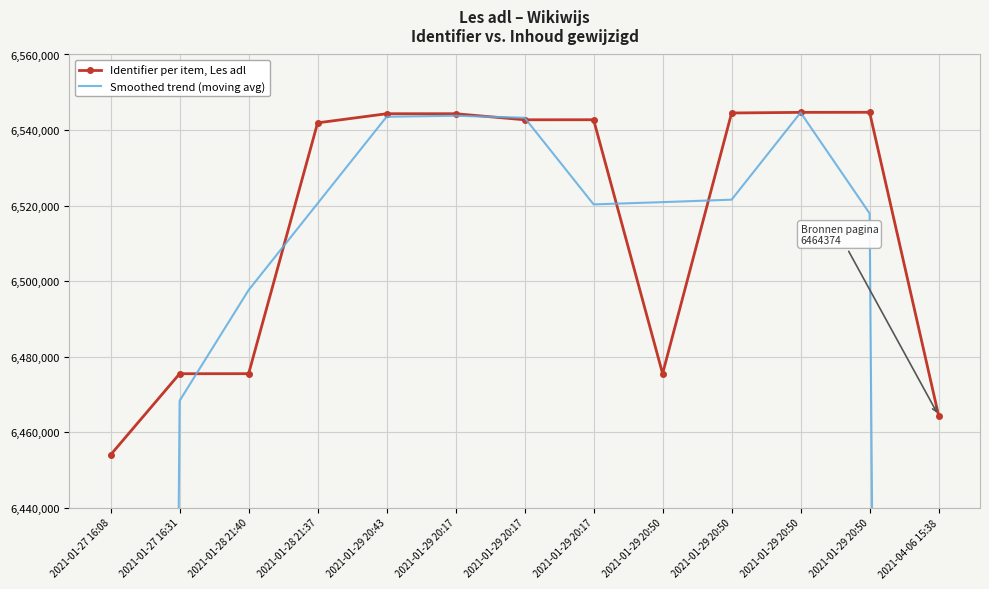

At which category does Smoothed trend (moving avg) reach its first local valley?

2021-01-29 20:17